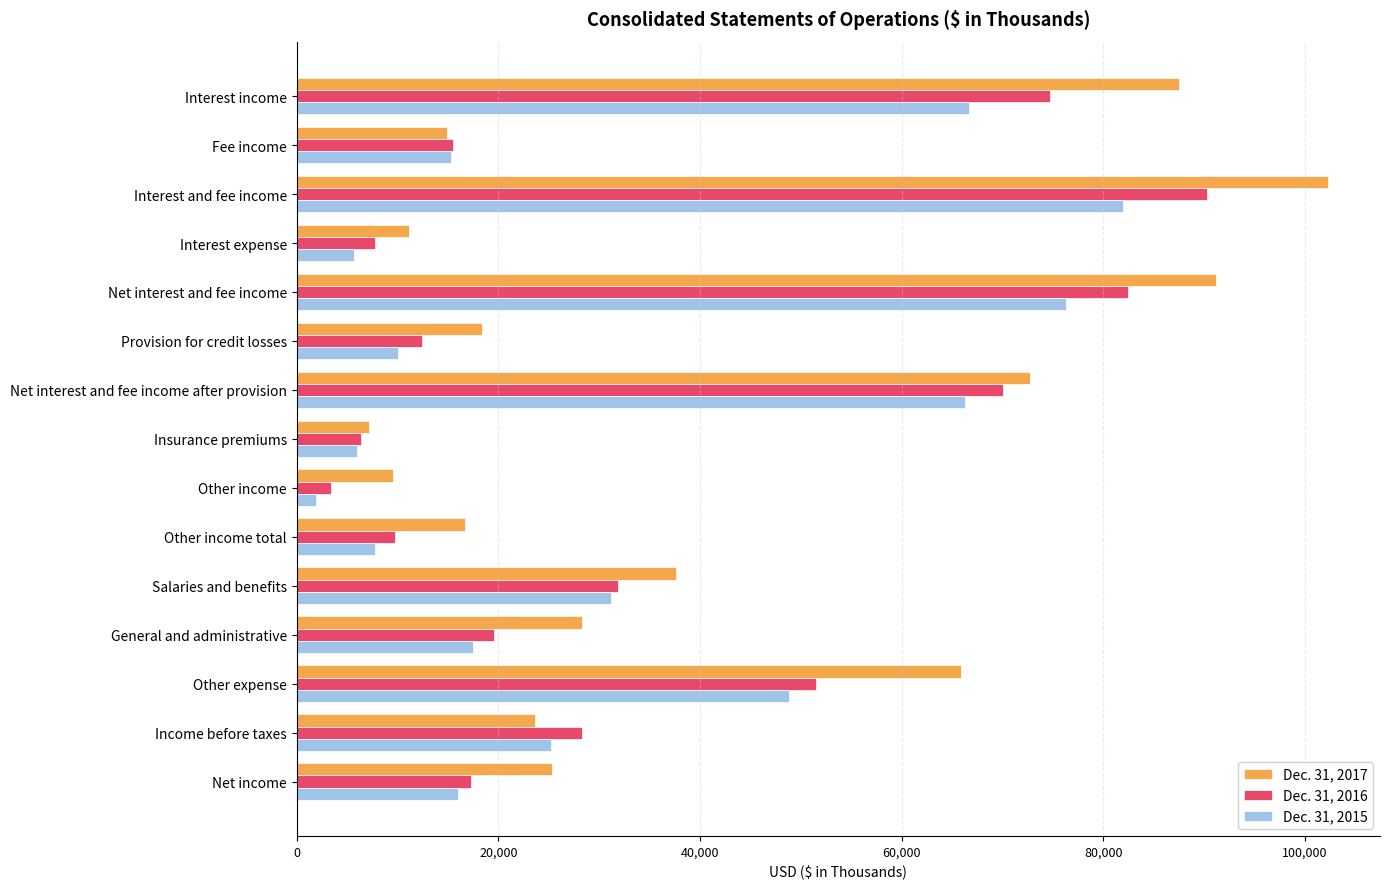

What is the minimum value shown in the chart?

1869